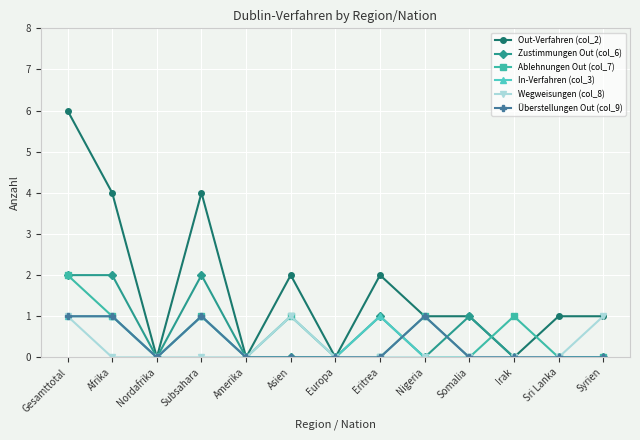

What position from the left is Nordafrika?

3